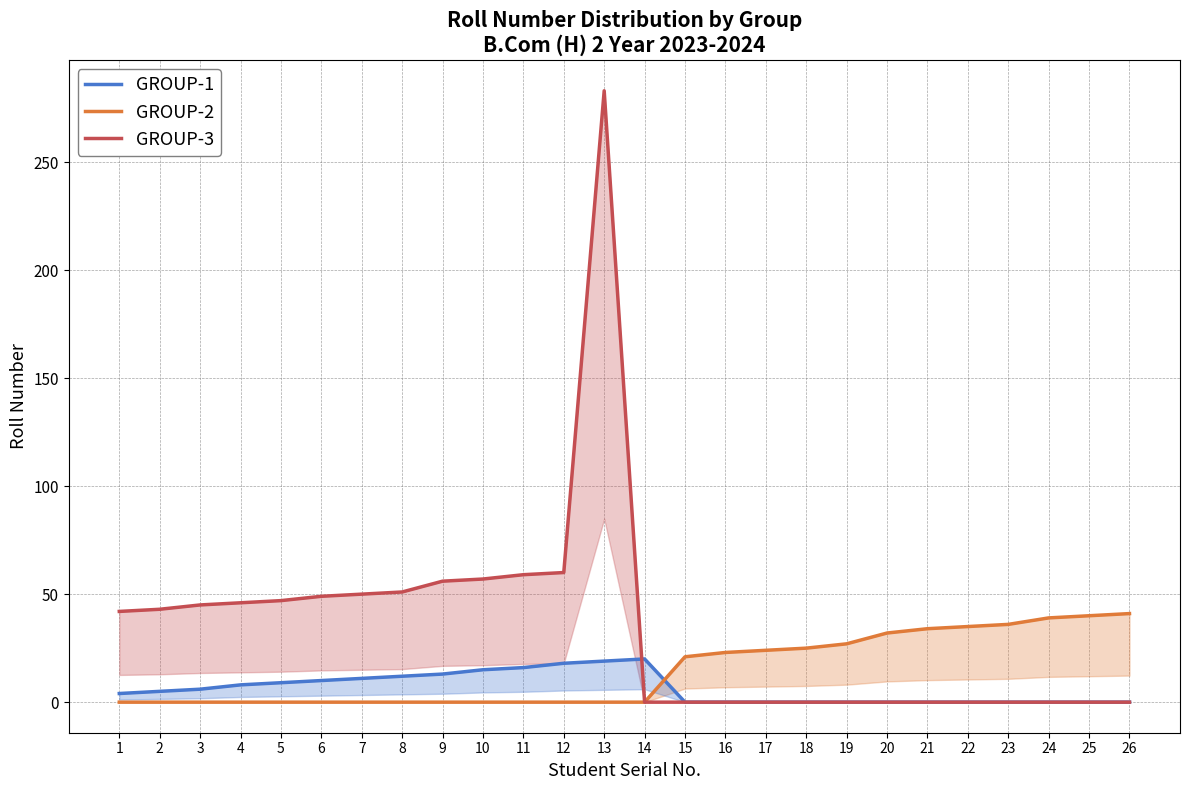

What is the difference between the highest and lowest values at 11?

59